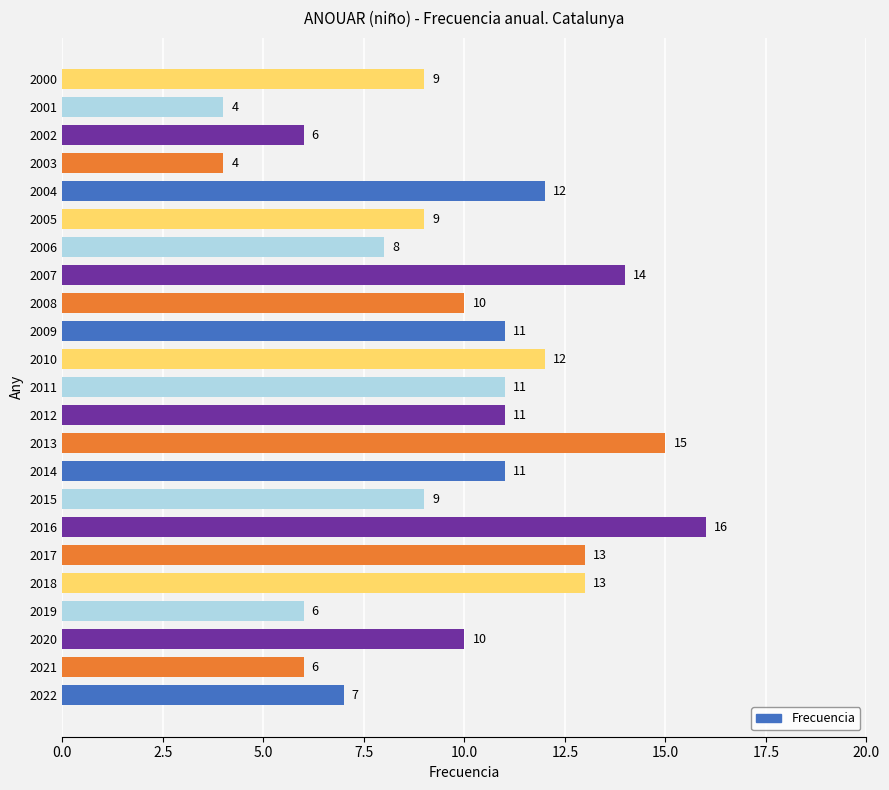

What is the average value?

10